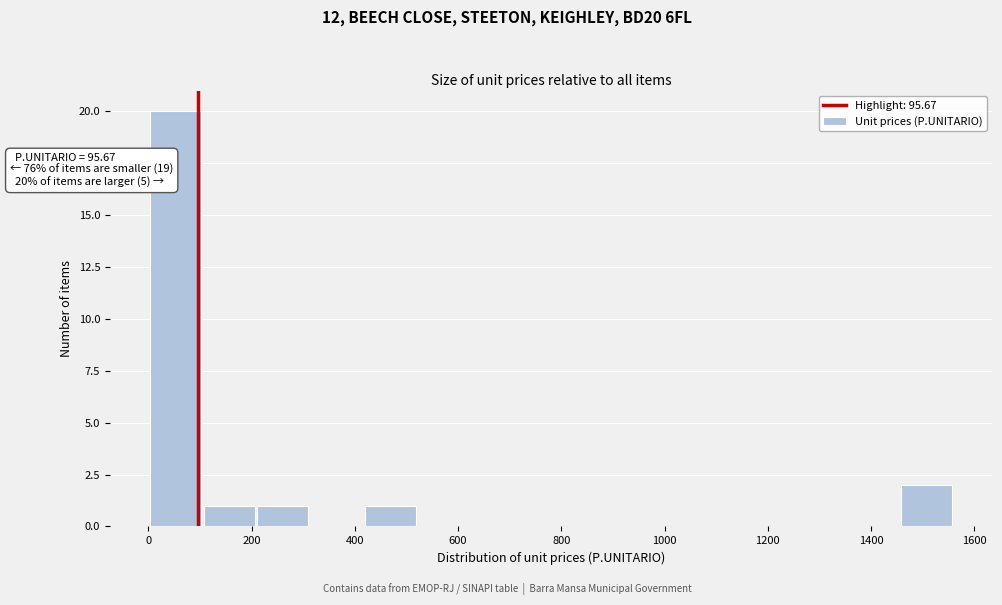

Which range on the x-axis has the tallest bar?

0 to 100